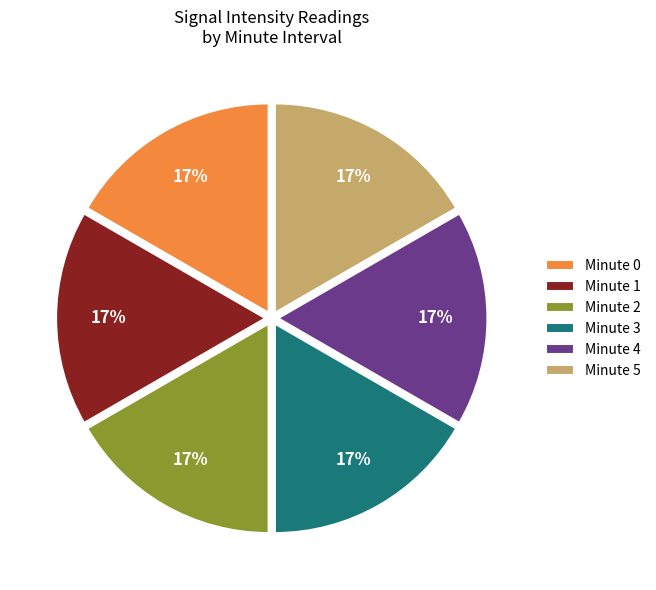

The Minute 5 slice represents 25% of the pie. True or false?

False